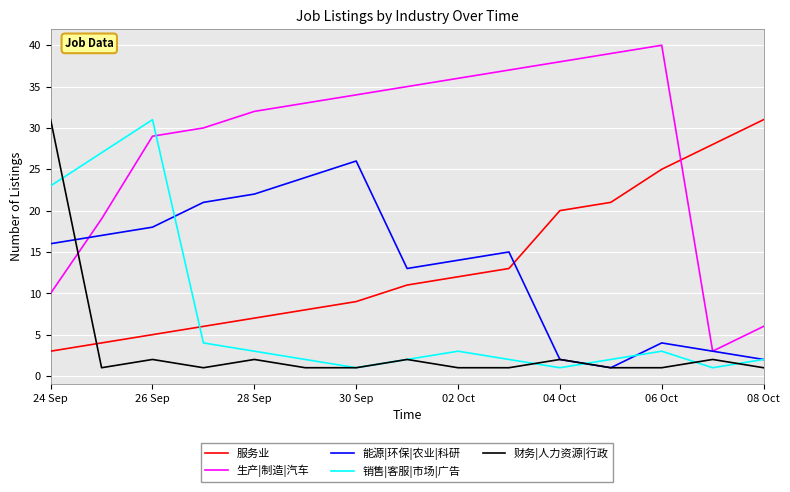

What is the highest value of the 销售|客服|市场|广告 series?

31